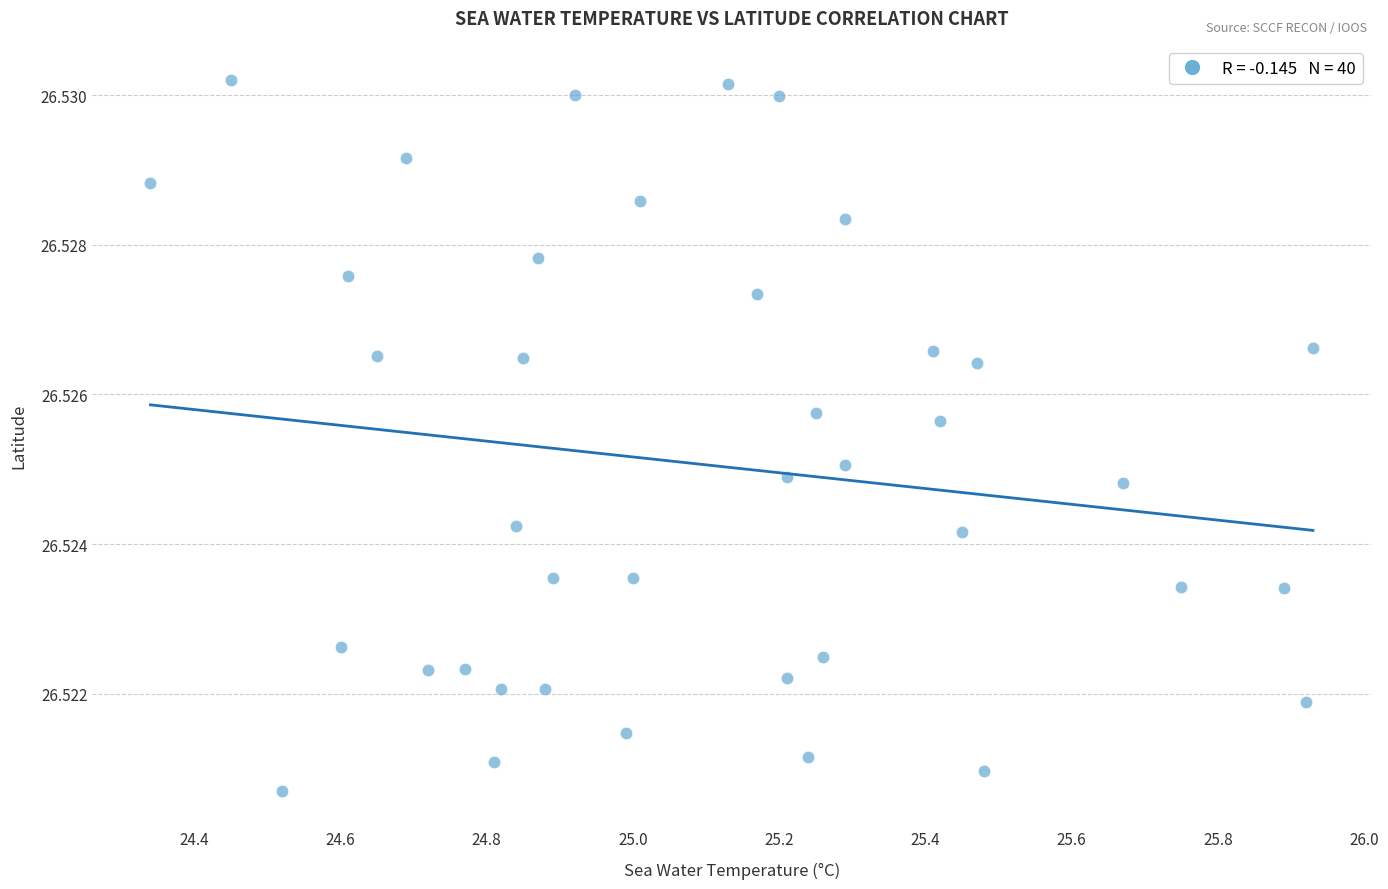

How many data points are displayed?

40